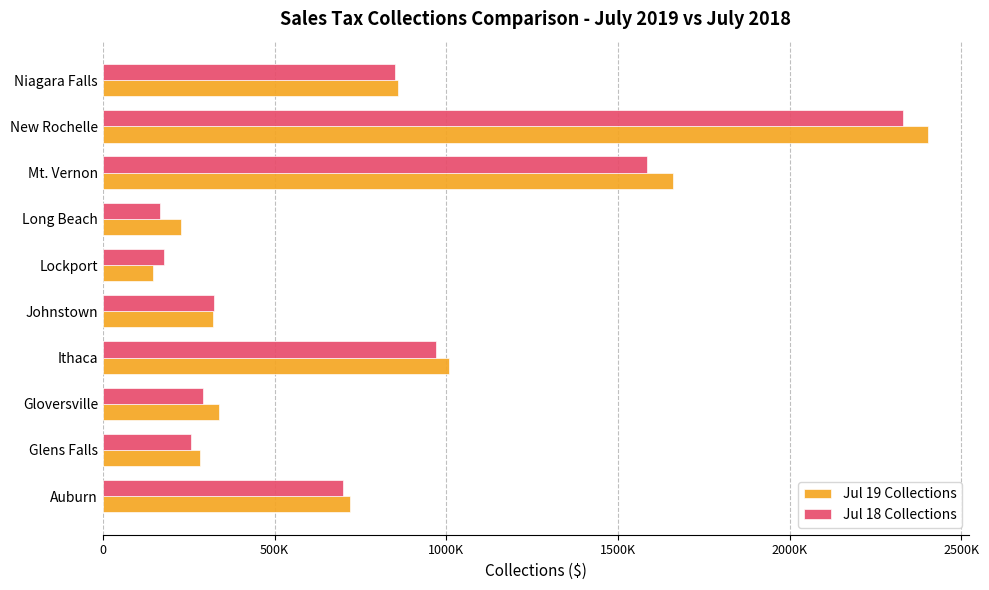

Reading left to right, list all the values displayed in this chart.

Jul 19 Collections: 720219.8	282073.5	337751.4	1006888.8	319357.6	146609.7	228635.7	1659415.2	2402245.5	858107.8
Jul 18 Collections: 700088.2	257318.8	291094.0	968821.6	324579.4	176316.7	167340.6	1586270.1	2331836.0	850843.9